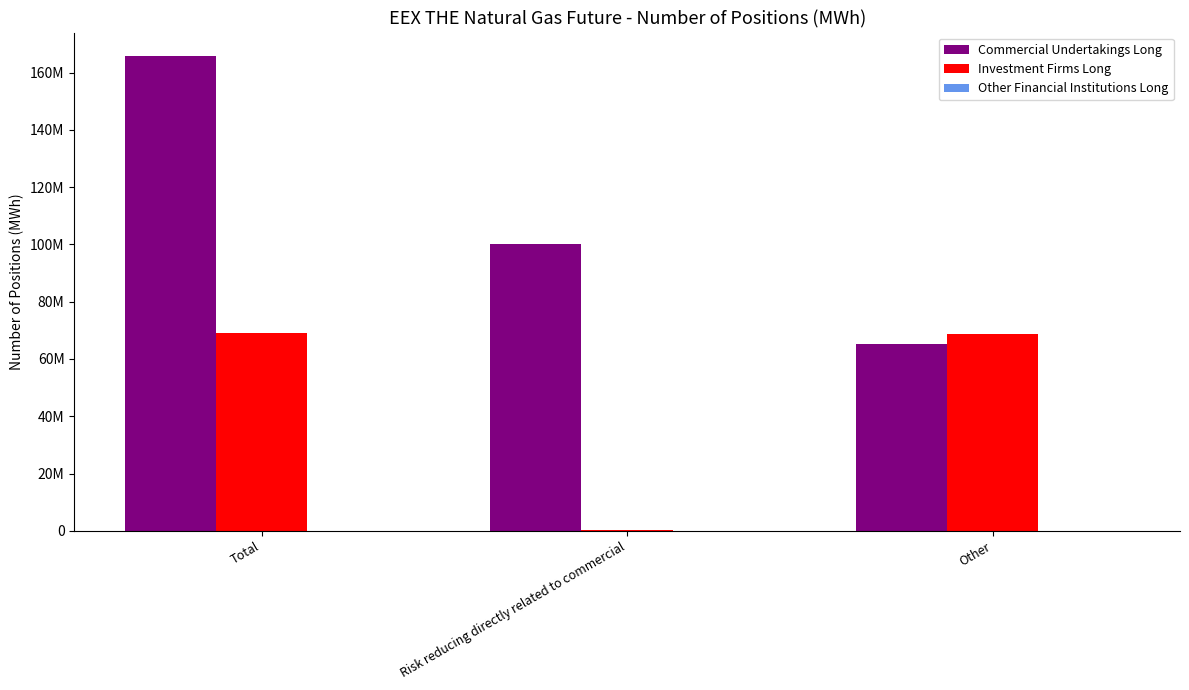

What is the approximate value of Commercial Undertakings Long at Other?

65399863